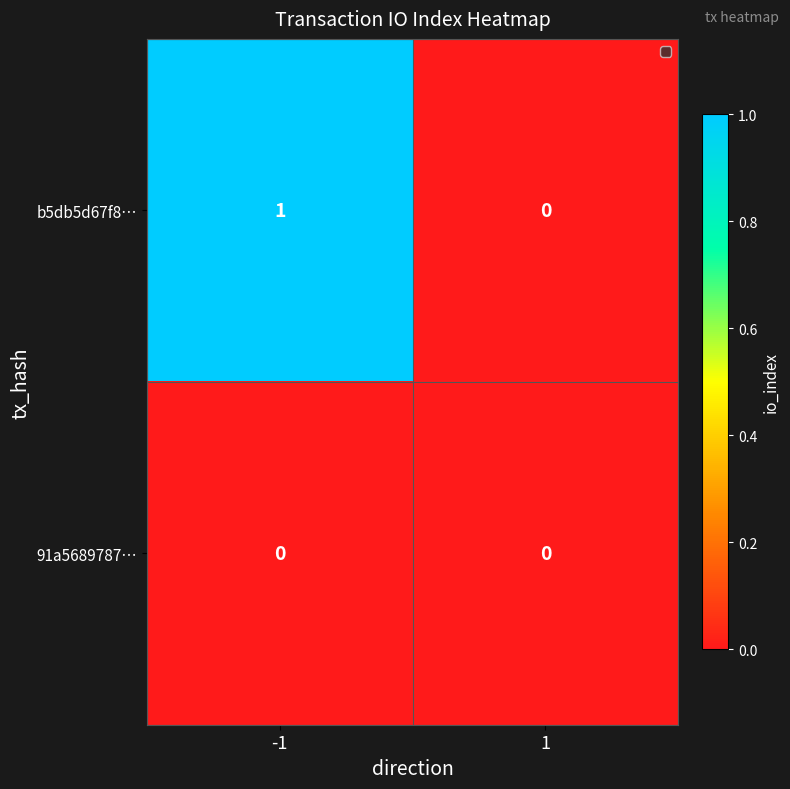

Reading left to right, list all the values displayed in this chart.

b5db5d67f8…: -1=1	1=0
91a5689787…: -1=0	1=0